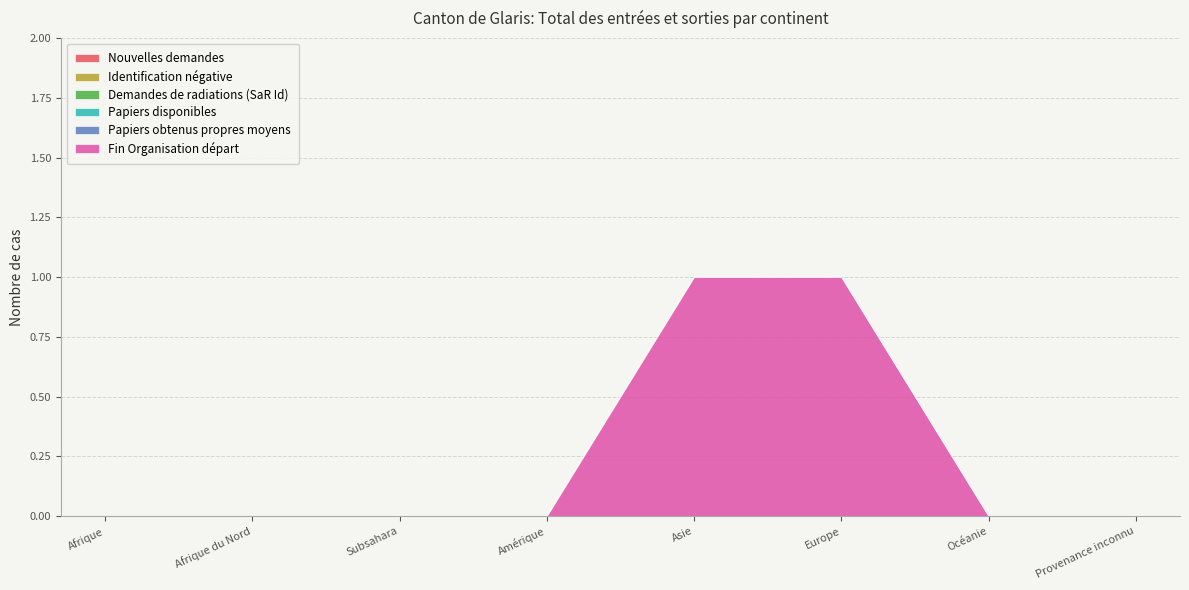

Which has a higher value, Subsahara or Afrique?

Subsahara